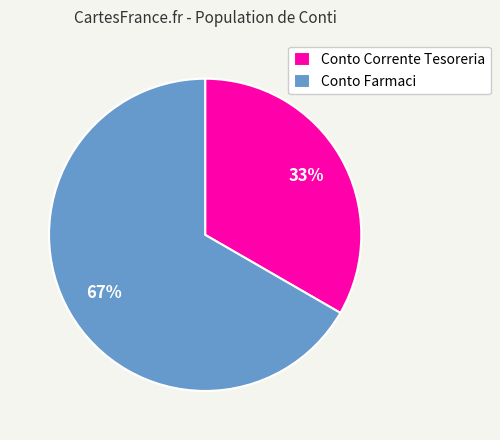

Count the number of slices in the pie.

2